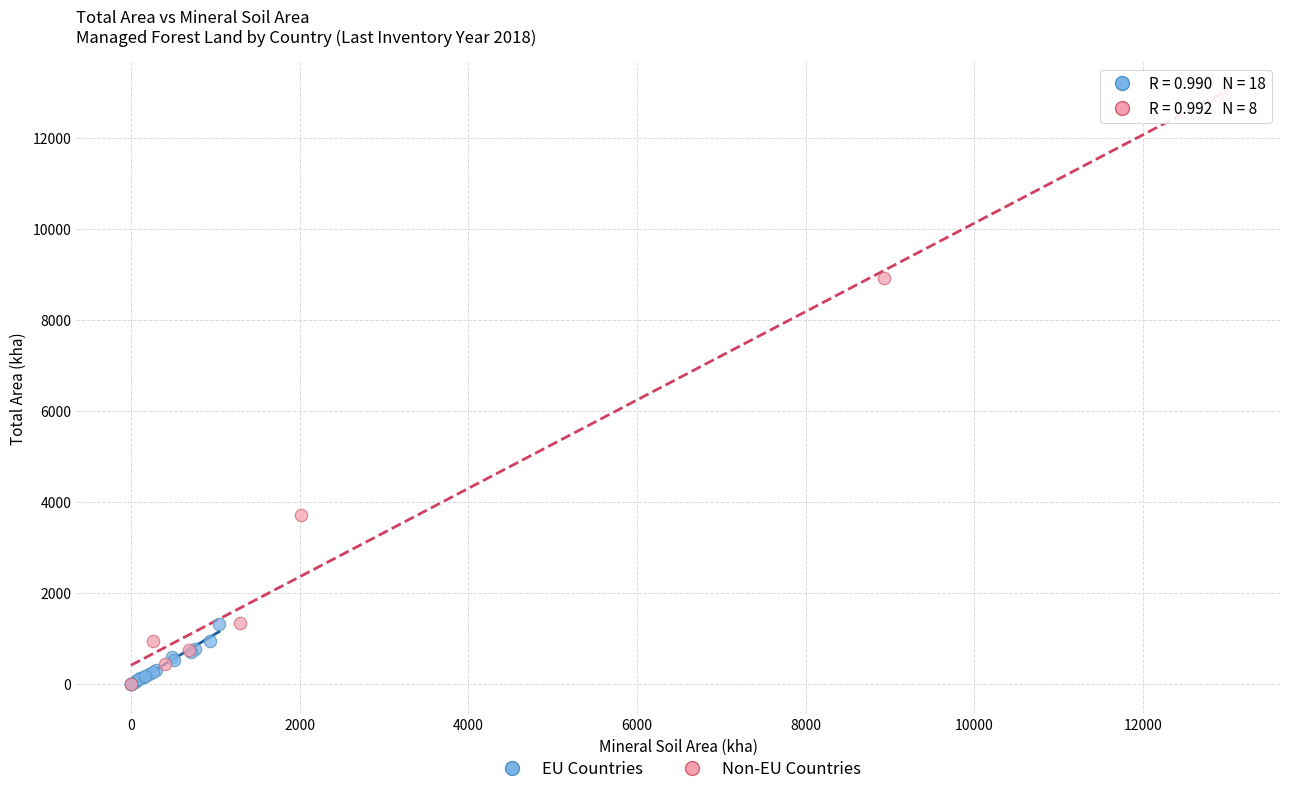

Which series has the widest spread of Y values?

Non-EU Countries